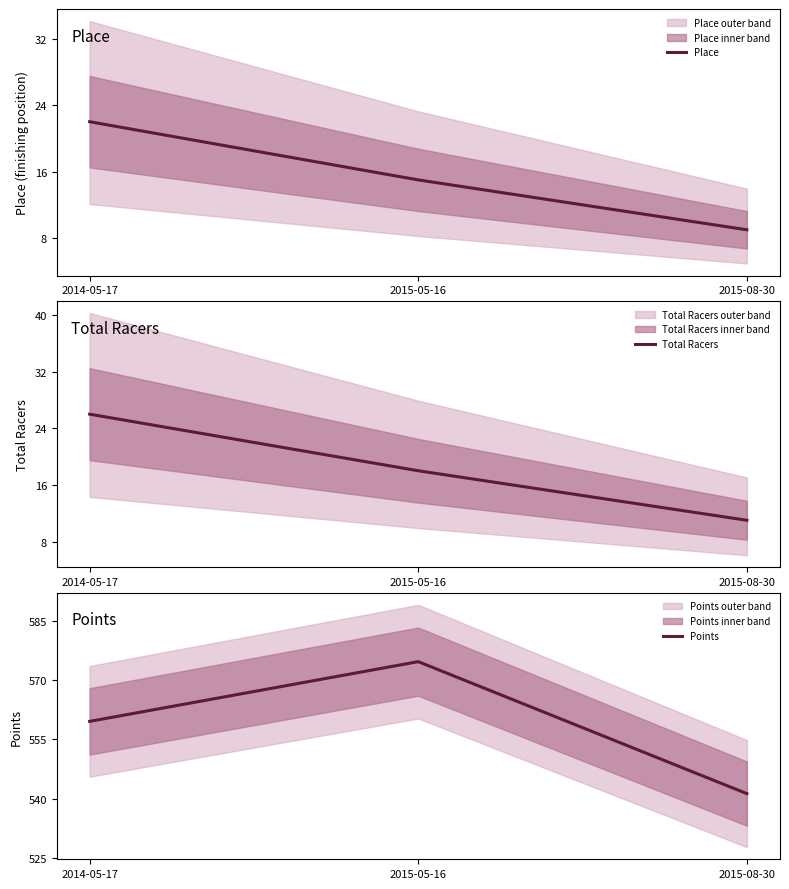

What is the total value across all series at 2015-05-16?

607.6